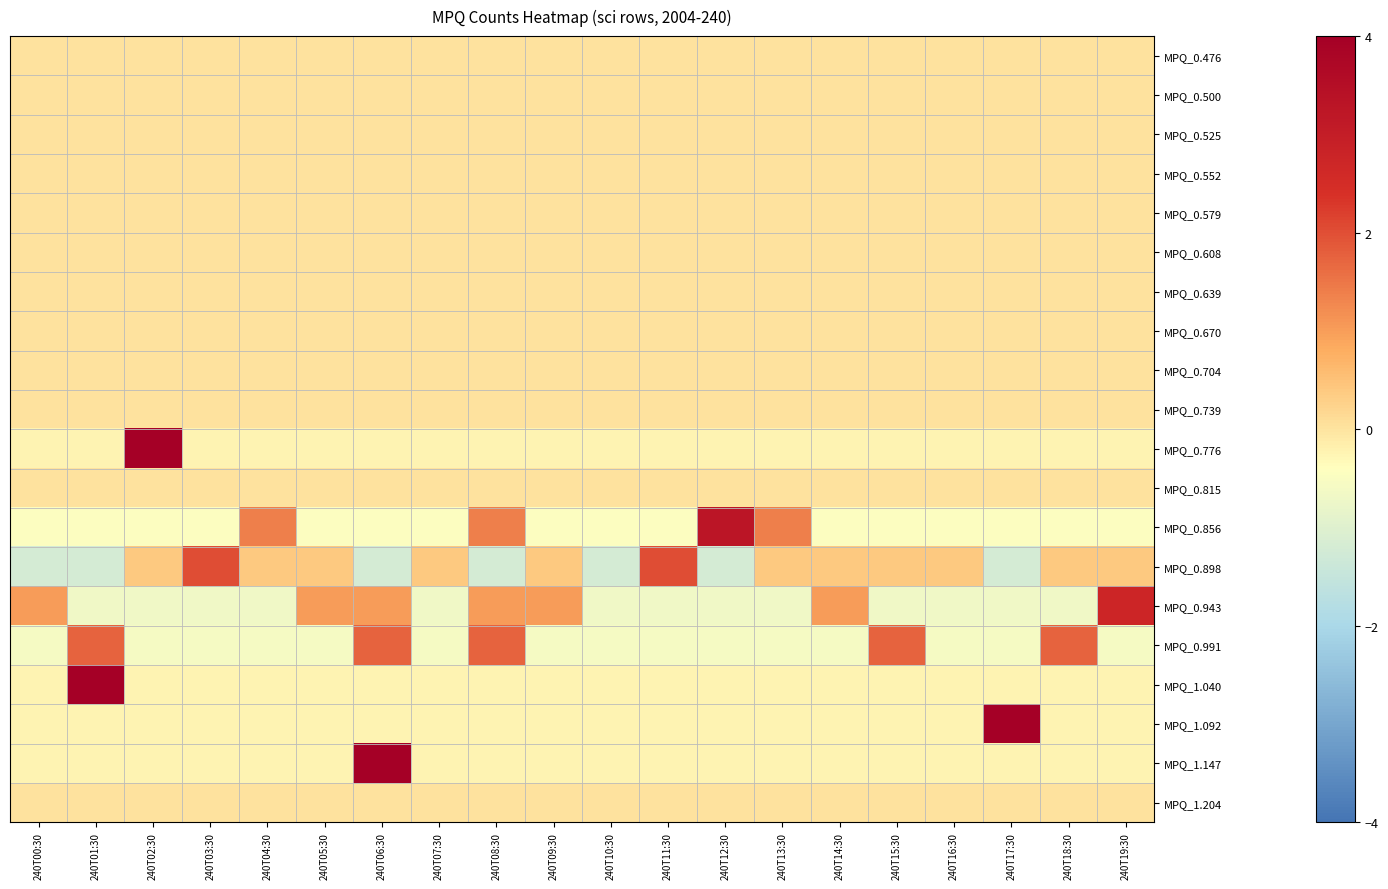

Reading left to right, extract all data points from this chart.

MPQ_0.476: 240T00:30=0.0	240T01:30=0.0	240T02:30=0.0	240T03:30=0.0	240T04:30=0.0	240T05:30=0.0	240T06:30=0.0	240T07:30=0.0	240T08:30=0.0	240T09:30=0.0	240T10:30=0.0	240T11:30=0.0	240T12:30=0.0	240T13:30=0.0	240T14:30=0.0	240T15:30=0.0	240T16:30=0.0	240T17:30=0.0	240T18:30=0.0	240T19:30=0.0
MPQ_0.500: 240T00:30=0.0	240T01:30=0.0	240T02:30=0.0	240T03:30=0.0	240T04:30=0.0	240T05:30=0.0	240T06:30=0.0	240T07:30=0.0	240T08:30=0.0	240T09:30=0.0	240T10:30=0.0	240T11:30=0.0	240T12:30=0.0	240T13:30=0.0	240T14:30=0.0	240T15:30=0.0	240T16:30=0.0	240T17:30=0.0	240T18:30=0.0	240T19:30=0.0
MPQ_0.525: 240T00:30=0.0	240T01:30=0.0	240T02:30=0.0	240T03:30=0.0	240T04:30=0.0	240T05:30=0.0	240T06:30=0.0	240T07:30=0.0	240T08:30=0.0	240T09:30=0.0	240T10:30=0.0	240T11:30=0.0	240T12:30=0.0	240T13:30=0.0	240T14:30=0.0	240T15:30=0.0	240T16:30=0.0	240T17:30=0.0	240T18:30=0.0	240T19:30=0.0
MPQ_0.552: 240T00:30=0.0	240T01:30=0.0	240T02:30=0.0	240T03:30=0.0	240T04:30=0.0	240T05:30=0.0	240T06:30=0.0	240T07:30=0.0	240T08:30=0.0	240T09:30=0.0	240T10:30=0.0	240T11:30=0.0	240T12:30=0.0	240T13:30=0.0	240T14:30=0.0	240T15:30=0.0	240T16:30=0.0	240T17:30=0.0	240T18:30=0.0	240T19:30=0.0
MPQ_0.579: 240T00:30=0.0	240T01:30=0.0	240T02:30=0.0	240T03:30=0.0	240T04:30=0.0	240T05:30=0.0	240T06:30=0.0	240T07:30=0.0	240T08:30=0.0	240T09:30=0.0	240T10:30=0.0	240T11:30=0.0	240T12:30=0.0	240T13:30=0.0	240T14:30=0.0	240T15:30=0.0	240T16:30=0.0	240T17:30=0.0	240T18:30=0.0	240T19:30=0.0
MPQ_0.608: 240T00:30=0.0	240T01:30=0.0	240T02:30=0.0	240T03:30=0.0	240T04:30=0.0	240T05:30=0.0	240T06:30=0.0	240T07:30=0.0	240T08:30=0.0	240T09:30=0.0	240T10:30=0.0	240T11:30=0.0	240T12:30=0.0	240T13:30=0.0	240T14:30=0.0	240T15:30=0.0	240T16:30=0.0	240T17:30=0.0	240T18:30=0.0	240T19:30=0.0
MPQ_0.639: 240T00:30=0.0	240T01:30=0.0	240T02:30=0.0	240T03:30=0.0	240T04:30=0.0	240T05:30=0.0	240T06:30=0.0	240T07:30=0.0	240T08:30=0.0	240T09:30=0.0	240T10:30=0.0	240T11:30=0.0	240T12:30=0.0	240T13:30=0.0	240T14:30=0.0	240T15:30=0.0	240T16:30=0.0	240T17:30=0.0	240T18:30=0.0	240T19:30=0.0
MPQ_0.670: 240T00:30=0.0	240T01:30=0.0	240T02:30=0.0	240T03:30=0.0	240T04:30=0.0	240T05:30=0.0	240T06:30=0.0	240T07:30=0.0	240T08:30=0.0	240T09:30=0.0	240T10:30=0.0	240T11:30=0.0	240T12:30=0.0	240T13:30=0.0	240T14:30=0.0	240T15:30=0.0	240T16:30=0.0	240T17:30=0.0	240T18:30=0.0	240T19:30=0.0
MPQ_0.704: 240T00:30=0.0	240T01:30=0.0	240T02:30=0.0	240T03:30=0.0	240T04:30=0.0	240T05:30=0.0	240T06:30=0.0	240T07:30=0.0	240T08:30=0.0	240T09:30=0.0	240T10:30=0.0	240T11:30=0.0	240T12:30=0.0	240T13:30=0.0	240T14:30=0.0	240T15:30=0.0	240T16:30=0.0	240T17:30=0.0	240T18:30=0.0	240T19:30=0.0
MPQ_0.739: 240T00:30=0.0	240T01:30=0.0	240T02:30=0.0	240T03:30=0.0	240T04:30=0.0	240T05:30=0.0	240T06:30=0.0	240T07:30=0.0	240T08:30=0.0	240T09:30=0.0	240T10:30=0.0	240T11:30=0.0	240T12:30=0.0	240T13:30=0.0	240T14:30=0.0	240T15:30=0.0	240T16:30=0.0	240T17:30=0.0	240T18:30=0.0	240T19:30=0.0
MPQ_0.776: 240T00:30=-0.2	240T01:30=-0.2	240T02:30=4.4	240T03:30=-0.2	240T04:30=-0.2	240T05:30=-0.2	240T06:30=-0.2	240T07:30=-0.2	240T08:30=-0.2	240T09:30=-0.2	240T10:30=-0.2	240T11:30=-0.2	240T12:30=-0.2	240T13:30=-0.2	240T14:30=-0.2	240T15:30=-0.2	240T16:30=-0.2	240T17:30=-0.2	240T18:30=-0.2	240T19:30=-0.2
MPQ_0.815: 240T00:30=0.0	240T01:30=0.0	240T02:30=0.0	240T03:30=0.0	240T04:30=0.0	240T05:30=0.0	240T06:30=0.0	240T07:30=0.0	240T08:30=0.0	240T09:30=0.0	240T10:30=0.0	240T11:30=0.0	240T12:30=0.0	240T13:30=0.0	240T14:30=0.0	240T15:30=0.0	240T16:30=0.0	240T17:30=0.0	240T18:30=0.0	240T19:30=0.0
MPQ_0.856: 240T00:30=-0.5	240T01:30=-0.5	240T02:30=-0.5	240T03:30=-0.5	240T04:30=1.4	240T05:30=-0.5	240T06:30=-0.5	240T07:30=-0.5	240T08:30=1.4	240T09:30=-0.5	240T10:30=-0.5	240T11:30=-0.5	240T12:30=3.3	240T13:30=1.4	240T14:30=-0.5	240T15:30=-0.5	240T16:30=-0.5	240T17:30=-0.5	240T18:30=-0.5	240T19:30=-0.5
MPQ_0.898: 240T00:30=-1.2	240T01:30=-1.2	240T02:30=0.4	240T03:30=2.0	240T04:30=0.4	240T05:30=0.4	240T06:30=-1.2	240T07:30=0.4	240T08:30=-1.2	240T09:30=0.4	240T10:30=-1.2	240T11:30=2.0	240T12:30=-1.2	240T13:30=0.4	240T14:30=0.4	240T15:30=0.4	240T16:30=0.4	240T17:30=-1.2	240T18:30=0.4	240T19:30=0.4
MPQ_0.943: 240T00:30=1.0	240T01:30=-0.7	240T02:30=-0.7	240T03:30=-0.7	240T04:30=-0.7	240T05:30=1.0	240T06:30=1.0	240T07:30=-0.7	240T08:30=1.0	240T09:30=1.0	240T10:30=-0.7	240T11:30=-0.7	240T12:30=-0.7	240T13:30=-0.7	240T14:30=1.0	240T15:30=-0.7	240T16:30=-0.7	240T17:30=-0.7	240T18:30=-0.7	240T19:30=2.7
MPQ_0.991: 240T00:30=-0.6	240T01:30=1.7	240T02:30=-0.6	240T03:30=-0.6	240T04:30=-0.6	240T05:30=-0.6	240T06:30=1.7	240T07:30=-0.6	240T08:30=1.7	240T09:30=-0.6	240T10:30=-0.6	240T11:30=-0.6	240T12:30=-0.6	240T13:30=-0.6	240T14:30=-0.6	240T15:30=1.7	240T16:30=-0.6	240T17:30=-0.6	240T18:30=1.7	240T19:30=-0.6
MPQ_1.040: 240T00:30=-0.2	240T01:30=4.4	240T02:30=-0.2	240T03:30=-0.2	240T04:30=-0.2	240T05:30=-0.2	240T06:30=-0.2	240T07:30=-0.2	240T08:30=-0.2	240T09:30=-0.2	240T10:30=-0.2	240T11:30=-0.2	240T12:30=-0.2	240T13:30=-0.2	240T14:30=-0.2	240T15:30=-0.2	240T16:30=-0.2	240T17:30=-0.2	240T18:30=-0.2	240T19:30=-0.2
MPQ_1.092: 240T00:30=-0.2	240T01:30=-0.2	240T02:30=-0.2	240T03:30=-0.2	240T04:30=-0.2	240T05:30=-0.2	240T06:30=-0.2	240T07:30=-0.2	240T08:30=-0.2	240T09:30=-0.2	240T10:30=-0.2	240T11:30=-0.2	240T12:30=-0.2	240T13:30=-0.2	240T14:30=-0.2	240T15:30=-0.2	240T16:30=-0.2	240T17:30=4.4	240T18:30=-0.2	240T19:30=-0.2
MPQ_1.147: 240T00:30=-0.2	240T01:30=-0.2	240T02:30=-0.2	240T03:30=-0.2	240T04:30=-0.2	240T05:30=-0.2	240T06:30=4.4	240T07:30=-0.2	240T08:30=-0.2	240T09:30=-0.2	240T10:30=-0.2	240T11:30=-0.2	240T12:30=-0.2	240T13:30=-0.2	240T14:30=-0.2	240T15:30=-0.2	240T16:30=-0.2	240T17:30=-0.2	240T18:30=-0.2	240T19:30=-0.2
MPQ_1.204: 240T00:30=0.0	240T01:30=0.0	240T02:30=0.0	240T03:30=0.0	240T04:30=0.0	240T05:30=0.0	240T06:30=0.0	240T07:30=0.0	240T08:30=0.0	240T09:30=0.0	240T10:30=0.0	240T11:30=0.0	240T12:30=0.0	240T13:30=0.0	240T14:30=0.0	240T15:30=0.0	240T16:30=0.0	240T17:30=0.0	240T18:30=0.0	240T19:30=0.0